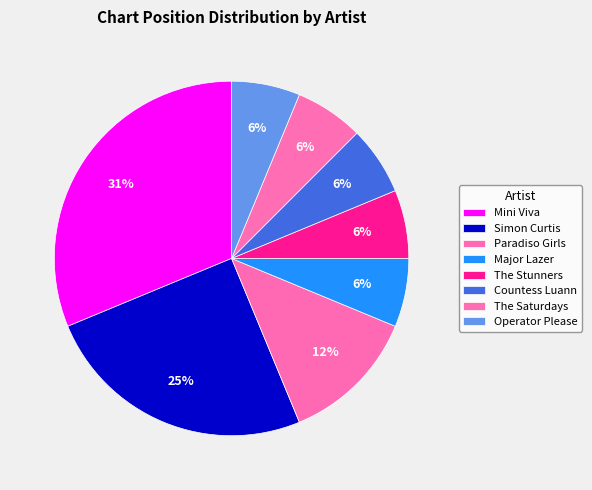

What percentage is the Countess Luann slice, to the nearest percent?

6%